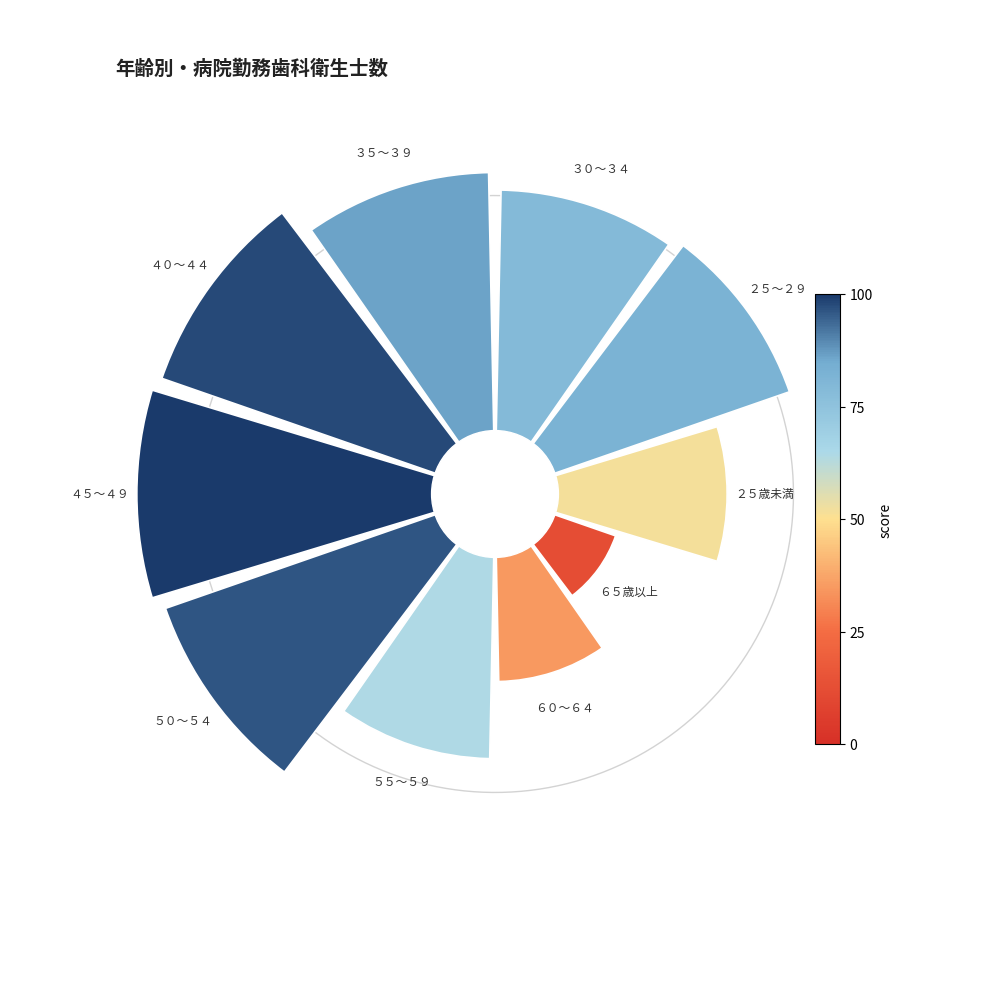

The ４０～４４ slice represents 8% of the pie. True or false?

False